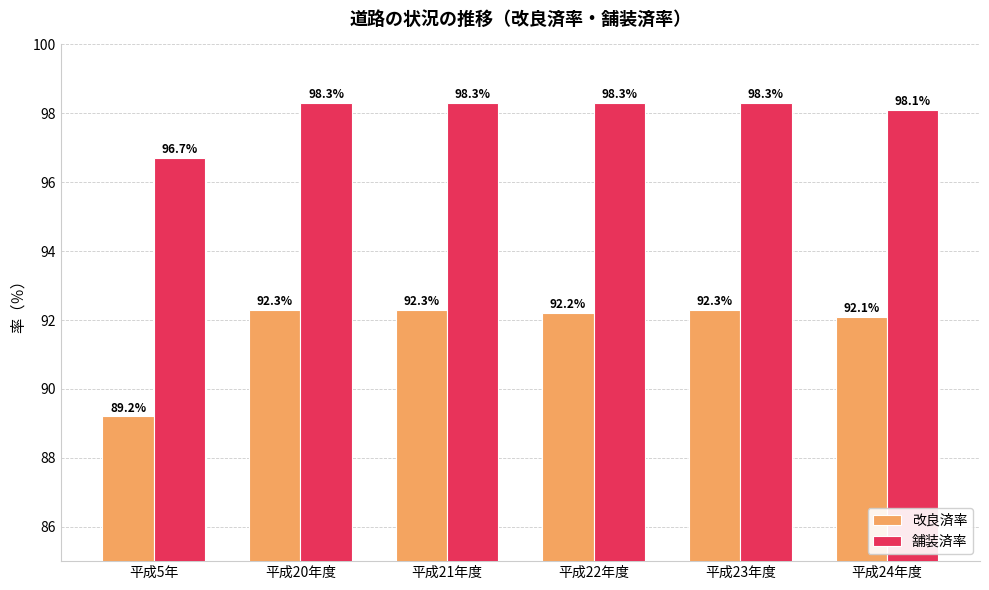

Rank the series by their average value, from lowest to highest.

改良済率, 舗装済率